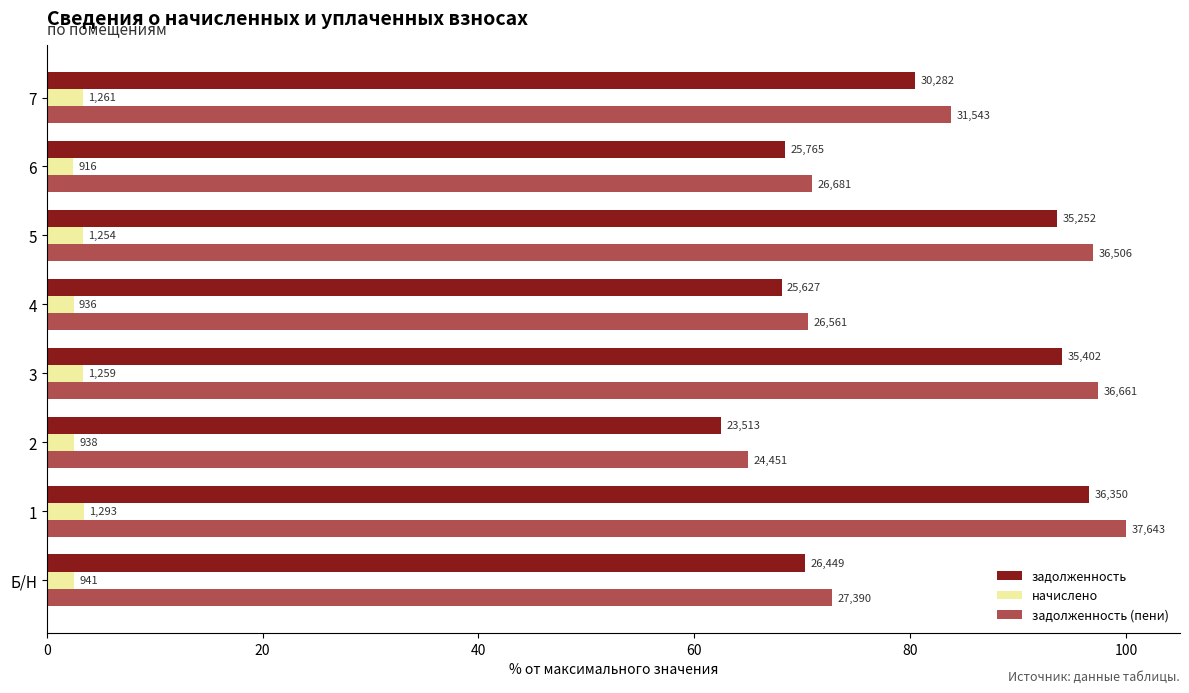

What are all the series names shown in the legend?

задолженность, начислено, задолженность (пени)